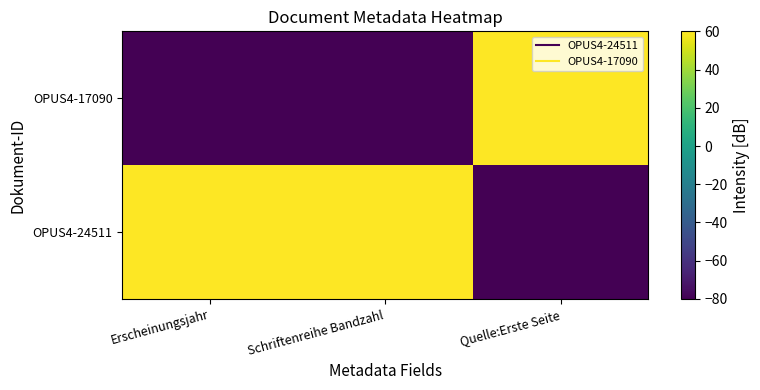

Reading left to right, what are all the values shown in this chart?

OPUS4-24511: Erscheinungsjahr=60	Schriftenreihe Bandzahl=60	Quelle:Erste Seite=-80
OPUS4-17090: Erscheinungsjahr=-80	Schriftenreihe Bandzahl=-80	Quelle:Erste Seite=60